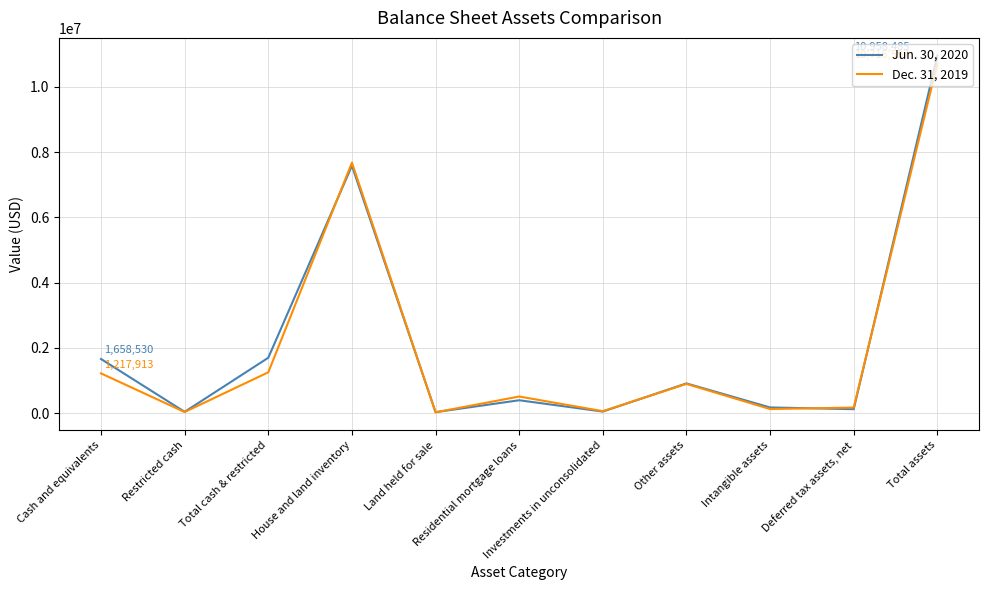

Is it true that Jun. 30, 2020 equals 1697796 at Total cash & restricted?

True